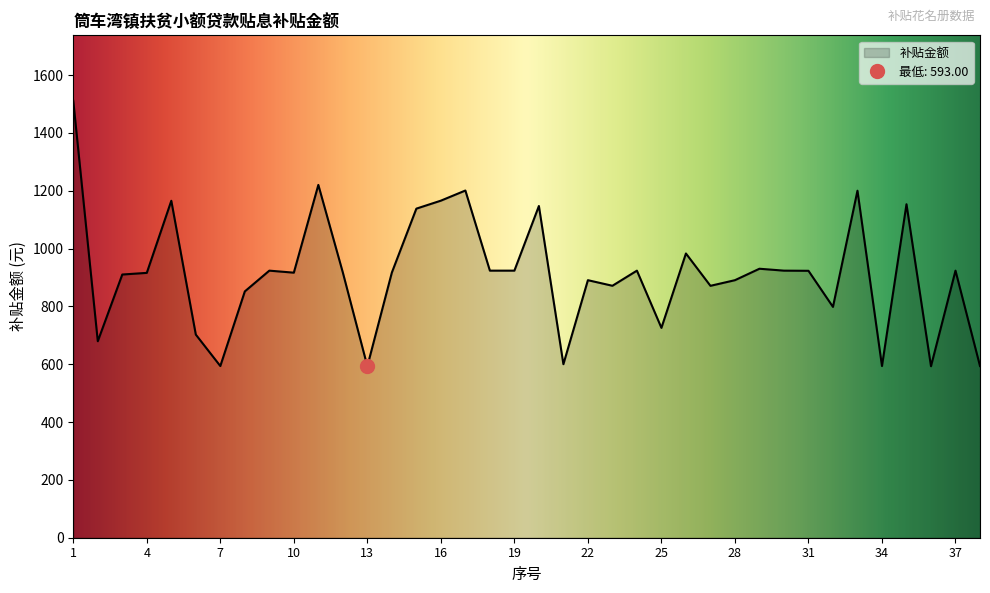

What is the change in value from 4 to 28?

-25.3